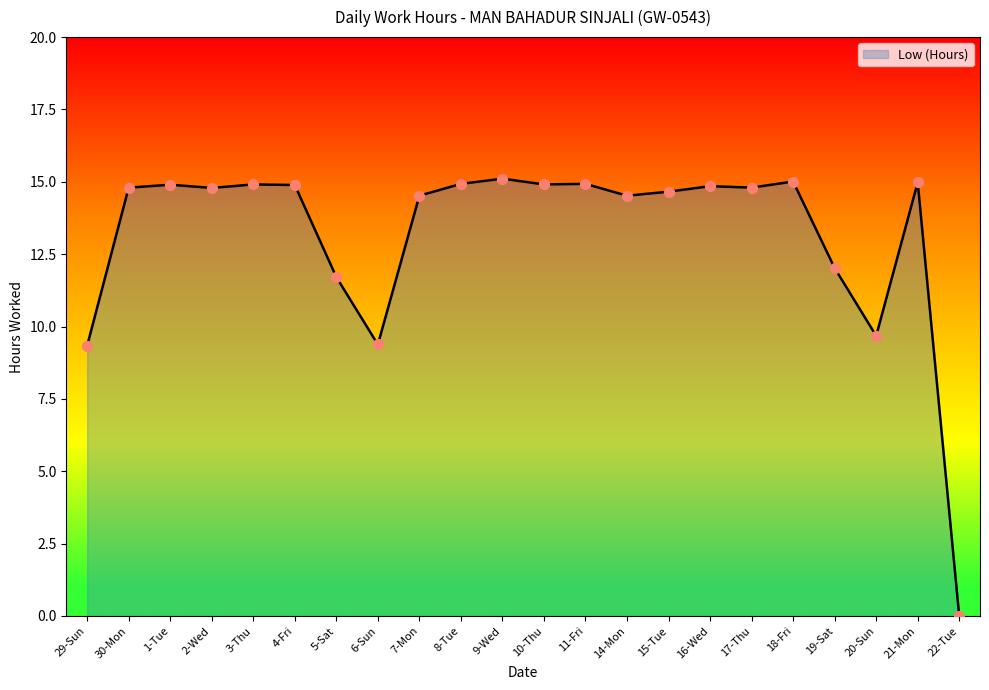

Which has a higher value, 9-Wed or 29-Sun?

9-Wed